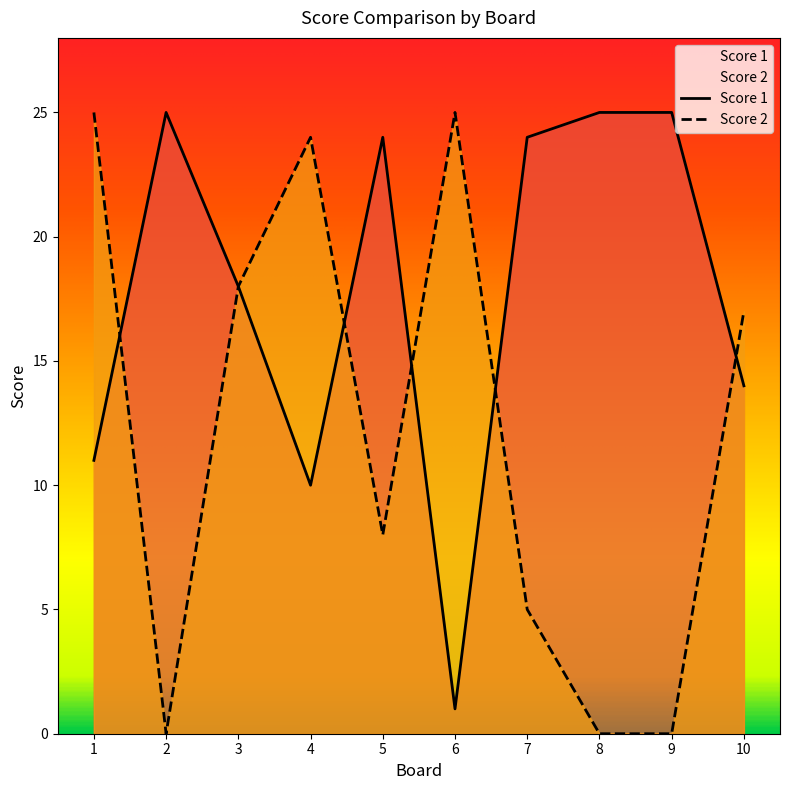

Which series changed the most between 4 and 9?

Score 2